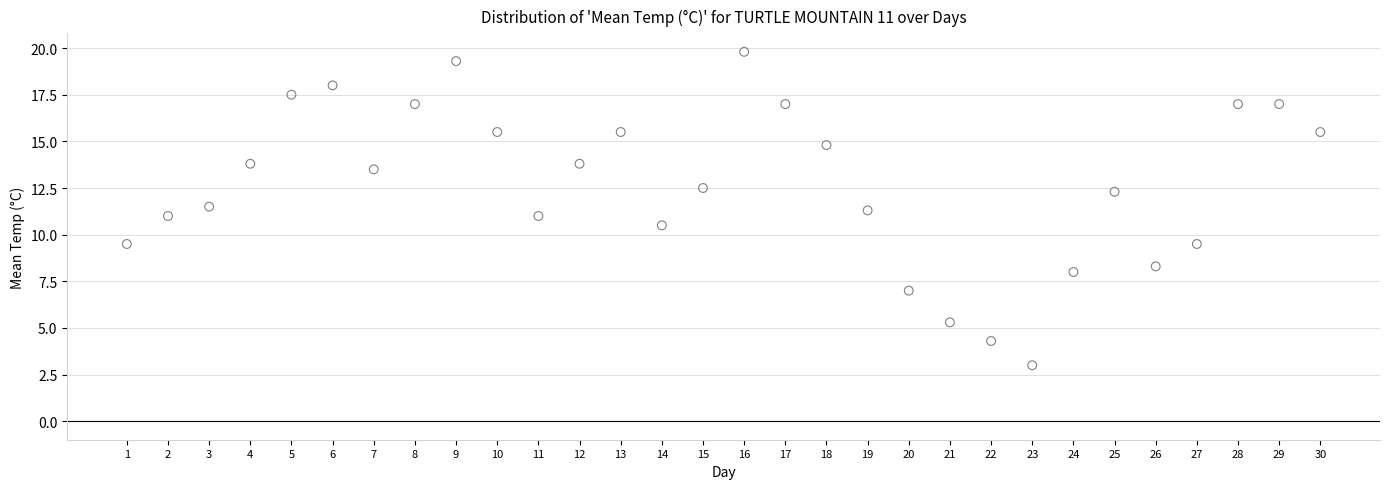

What is the range of Y values (max minus min)?

16.8